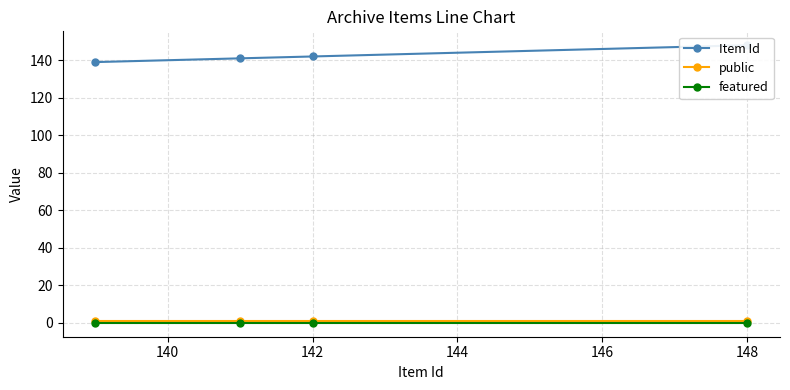

Which series has the largest range (max minus min)?

Item Id